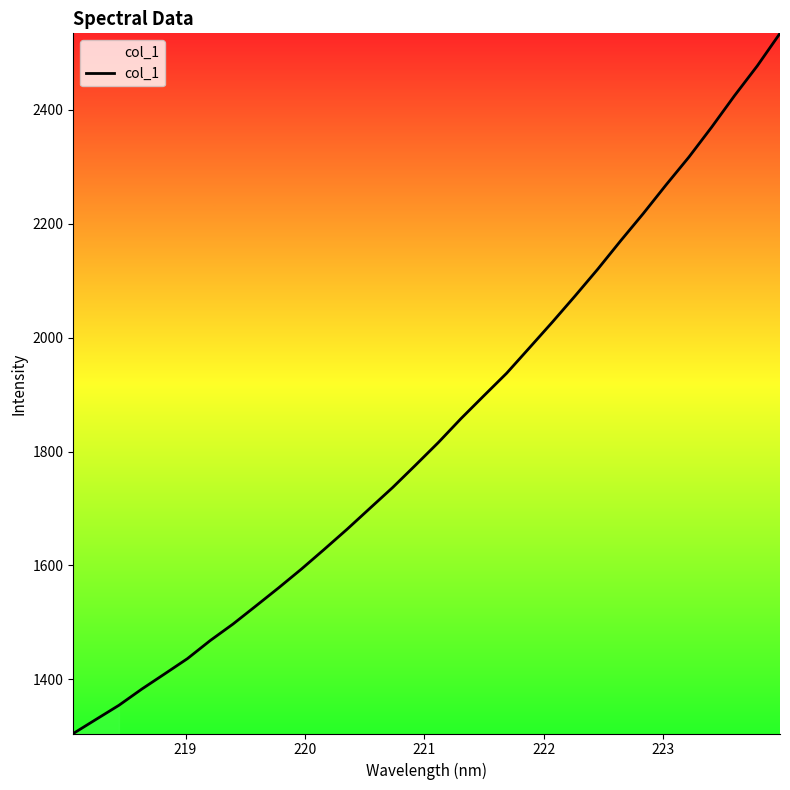

What is the smallest value displayed?

1304.9